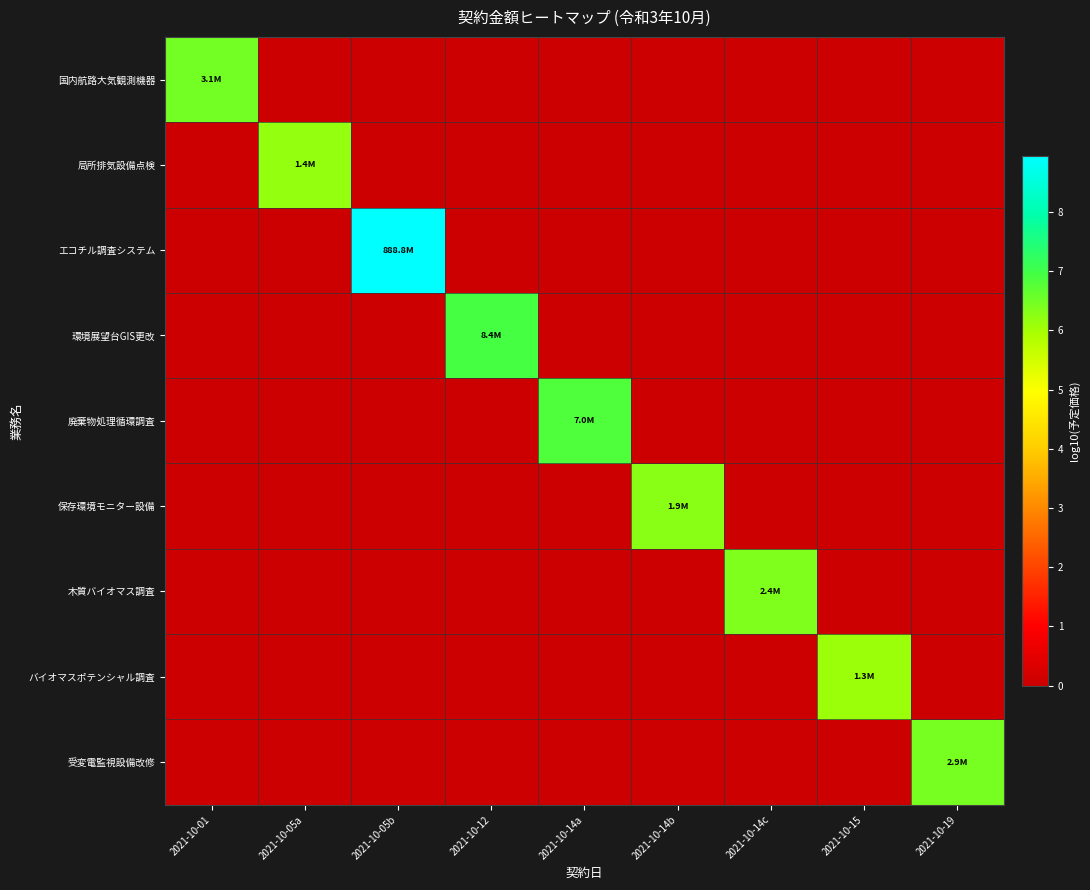

Reading left to right, list all the values displayed in this chart.

国内航路大気観測機器: 2021-10-01=6.5	2021-10-05a=0.0	2021-10-05b=0.0	2021-10-12=0.0	2021-10-14a=0.0	2021-10-14b=0.0	2021-10-14c=0.0	2021-10-15=0.0	2021-10-19=0.0
局所排気設備点検: 2021-10-01=0.0	2021-10-05a=6.2	2021-10-05b=0.0	2021-10-12=0.0	2021-10-14a=0.0	2021-10-14b=0.0	2021-10-14c=0.0	2021-10-15=0.0	2021-10-19=0.0
エコチル調査システム: 2021-10-01=0.0	2021-10-05a=0.0	2021-10-05b=8.9	2021-10-12=0.0	2021-10-14a=0.0	2021-10-14b=0.0	2021-10-14c=0.0	2021-10-15=0.0	2021-10-19=0.0
環境展望台GIS更改: 2021-10-01=0.0	2021-10-05a=0.0	2021-10-05b=0.0	2021-10-12=6.9	2021-10-14a=0.0	2021-10-14b=0.0	2021-10-14c=0.0	2021-10-15=0.0	2021-10-19=0.0
廃棄物処理循環調査: 2021-10-01=0.0	2021-10-05a=0.0	2021-10-05b=0.0	2021-10-12=0.0	2021-10-14a=6.8	2021-10-14b=0.0	2021-10-14c=0.0	2021-10-15=0.0	2021-10-19=0.0
保存環境モニター設備: 2021-10-01=0.0	2021-10-05a=0.0	2021-10-05b=0.0	2021-10-12=0.0	2021-10-14a=0.0	2021-10-14b=6.3	2021-10-14c=0.0	2021-10-15=0.0	2021-10-19=0.0
木質バイオマス調査: 2021-10-01=0.0	2021-10-05a=0.0	2021-10-05b=0.0	2021-10-12=0.0	2021-10-14a=0.0	2021-10-14b=0.0	2021-10-14c=6.4	2021-10-15=0.0	2021-10-19=0.0
バイオマスポテンシャル調査: 2021-10-01=0.0	2021-10-05a=0.0	2021-10-05b=0.0	2021-10-12=0.0	2021-10-14a=0.0	2021-10-14b=0.0	2021-10-14c=0.0	2021-10-15=6.1	2021-10-19=0.0
受変電監視設備改修: 2021-10-01=0.0	2021-10-05a=0.0	2021-10-05b=0.0	2021-10-12=0.0	2021-10-14a=0.0	2021-10-14b=0.0	2021-10-14c=0.0	2021-10-15=0.0	2021-10-19=6.5